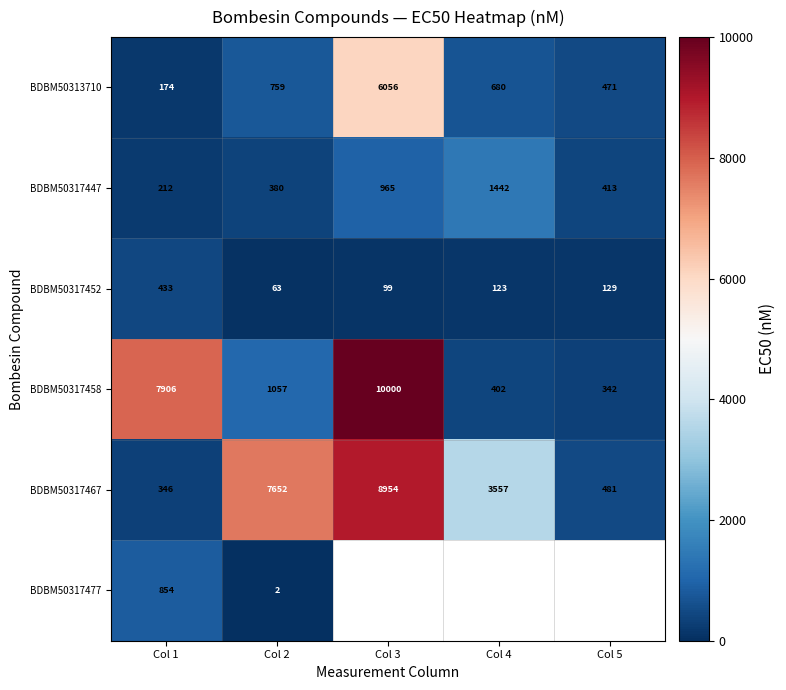

Where does the BDBM50317447 series first go above 413?

Col 3